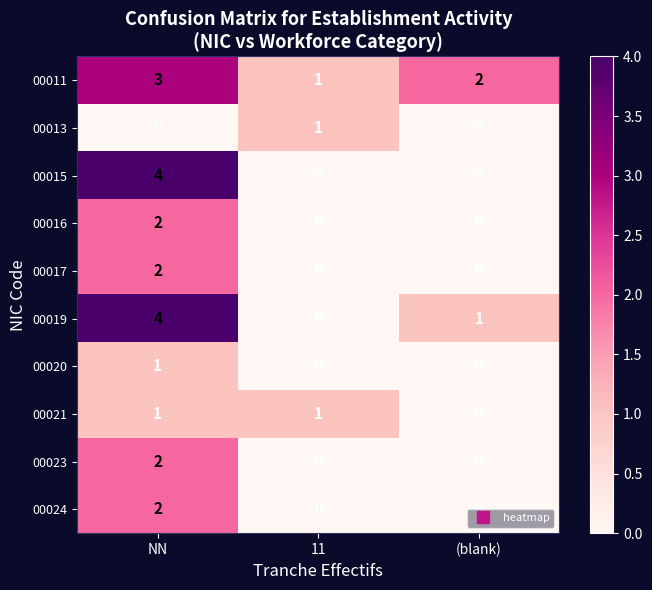

What is the difference between the highest and lowest values at NN?

4